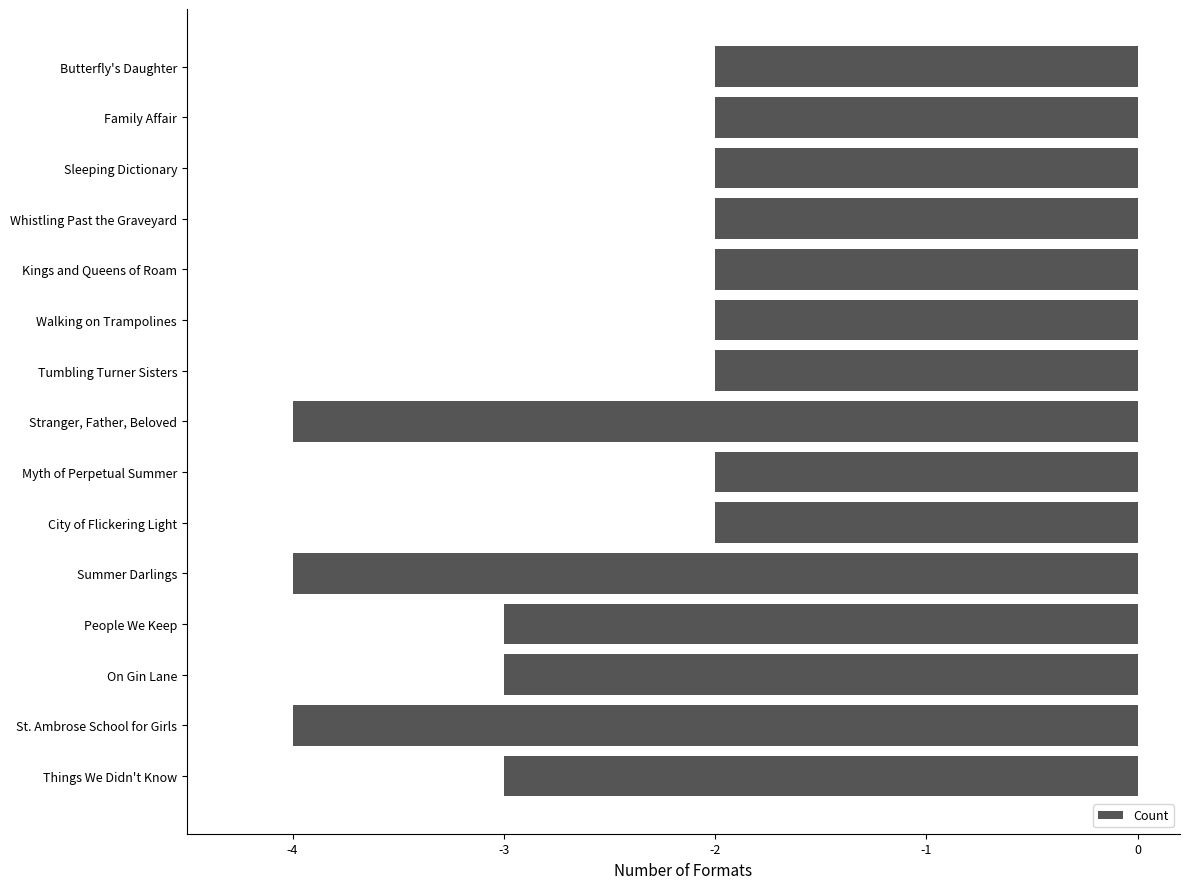

Is it true that the value at Myth of Perpetual Summer is -3?

False